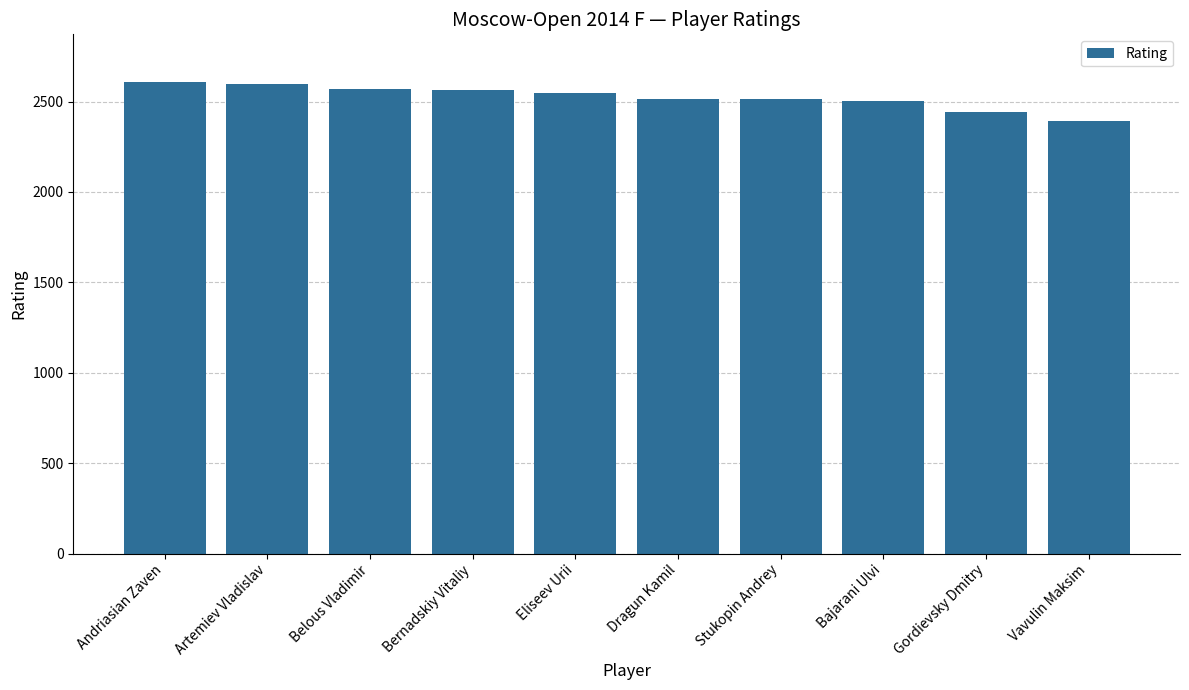

What is the ratio of the value at Artemiev Vladislav to the value at Vavulin Maksim?

1.1